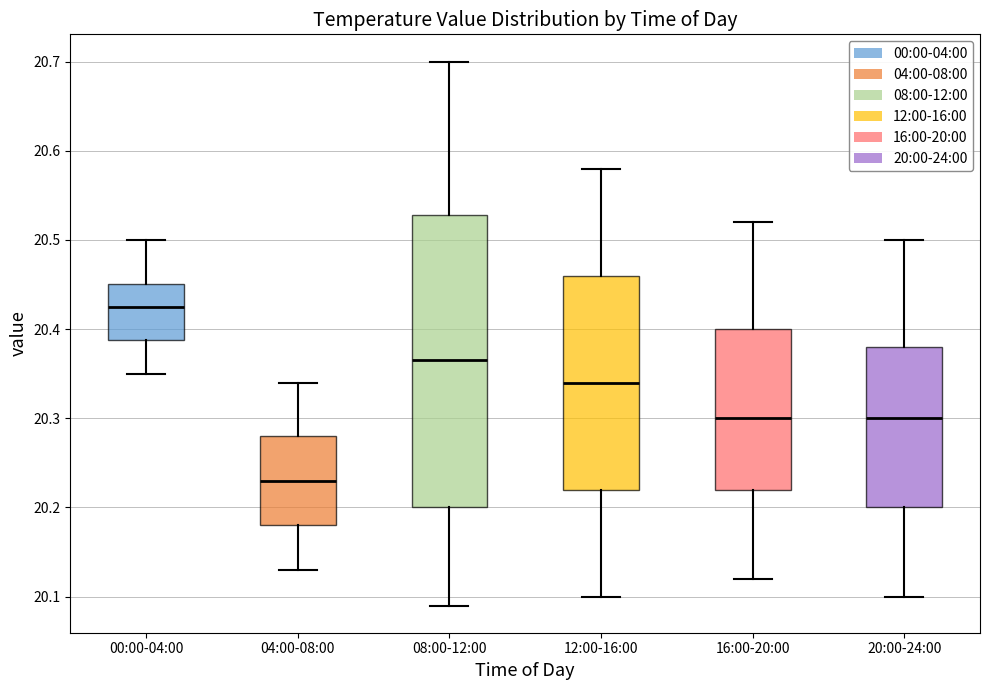

Reading left to right, read every box against the y-axis: the position of its median line, the range the box covers, and the ends of its whiskers. The values are not printed on the chart, so give them approximately, as read against the axis.

00:00-04:00: median 20.43, box 20.39 to 20.45, whiskers 20.35 to 20.50
04:00-08:00: median 20.23, box 20.18 to 20.28, whiskers 20.13 to 20.34
08:00-12:00: median 20.37, box 20.20 to 20.53, whiskers 20.09 to 20.70
12:00-16:00: median 20.34, box 20.22 to 20.46, whiskers 20.10 to 20.58
16:00-20:00: median 20.30, box 20.22 to 20.40, whiskers 20.12 to 20.52
20:00-24:00: median 20.30, box 20.20 to 20.38, whiskers 20.10 to 20.50